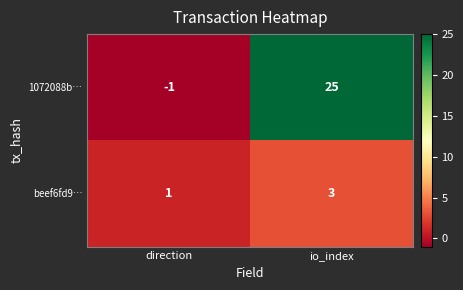

Between direction and io_index, which series saw the biggest shift?

1072088b…